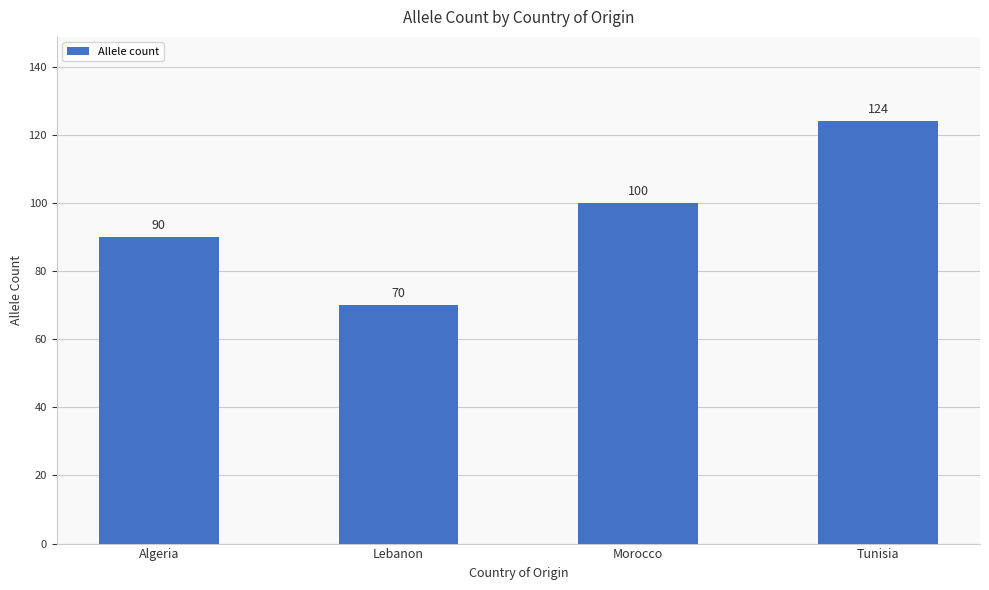

At which label is the value closest to 97?

Morocco